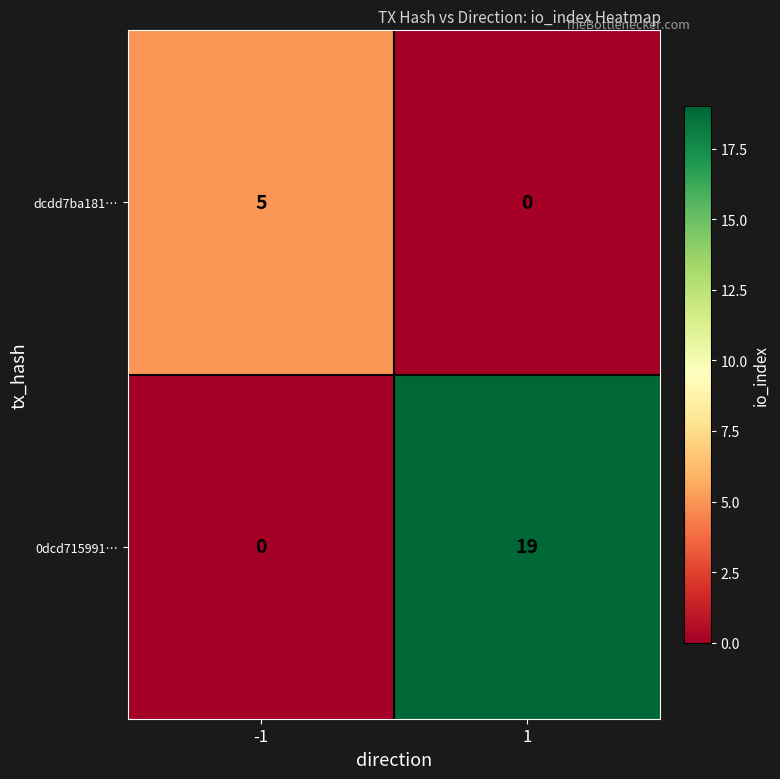

What is the sum of all 0dcd715991… values?

19